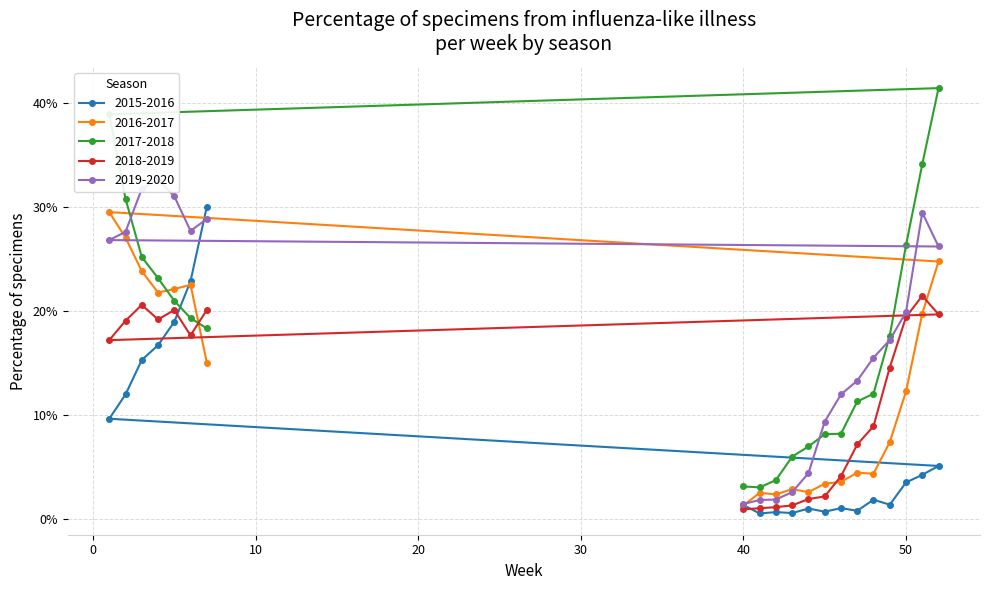

What is the average value of the 2018-2019 series?

0.1